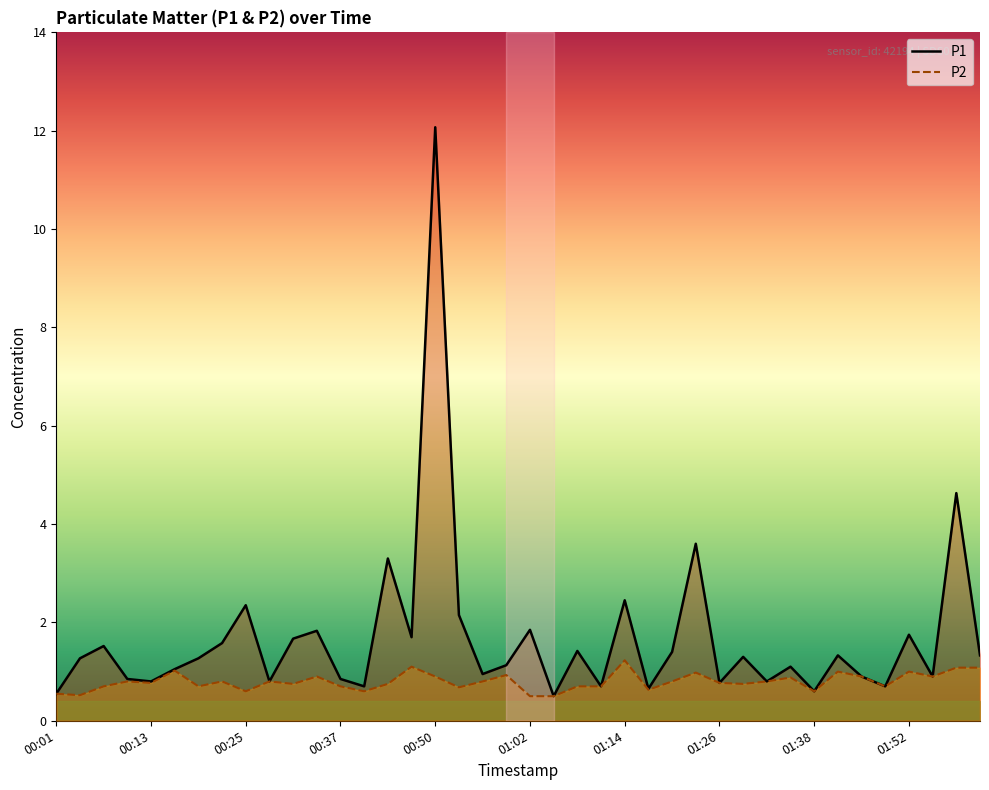

What is the value of the P2 point at the 17th from the left?

0.9